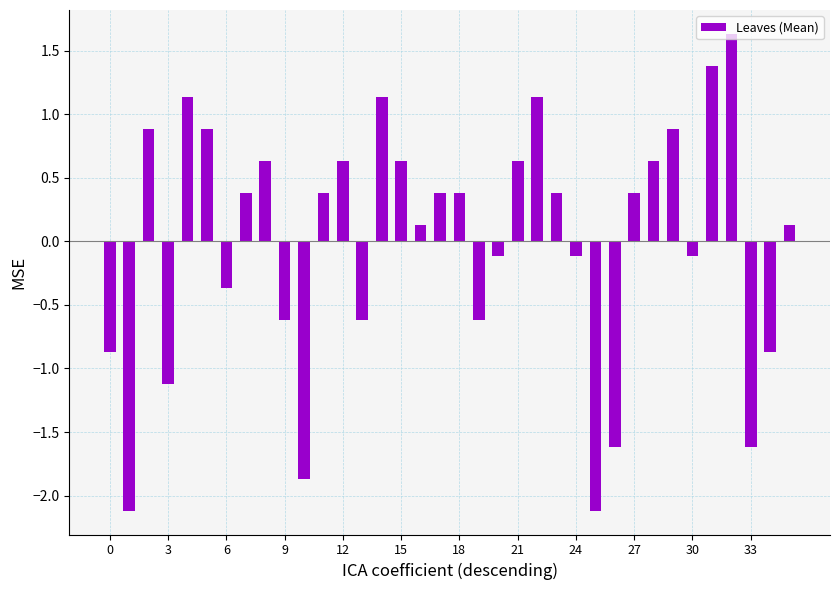

What is the greatest value displayed?

1.6